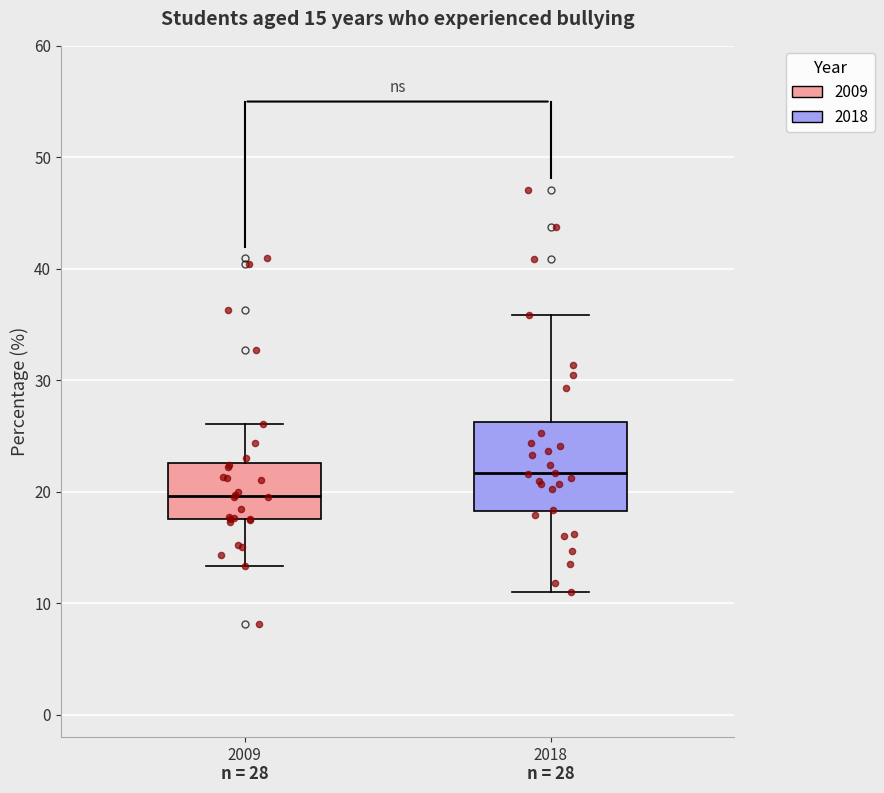

Which box's median line is the lowest?

2009